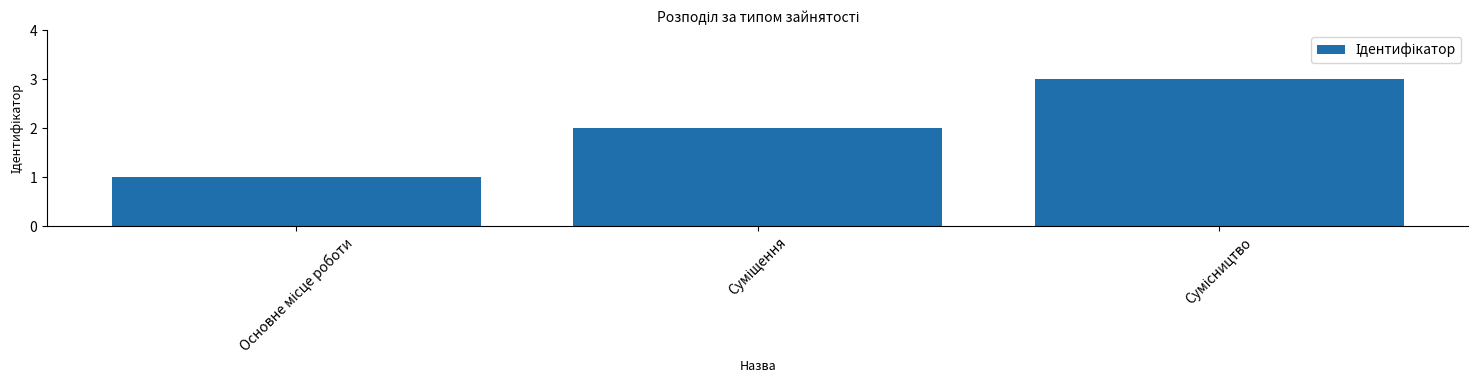

What is the minimum value shown in the chart?

1